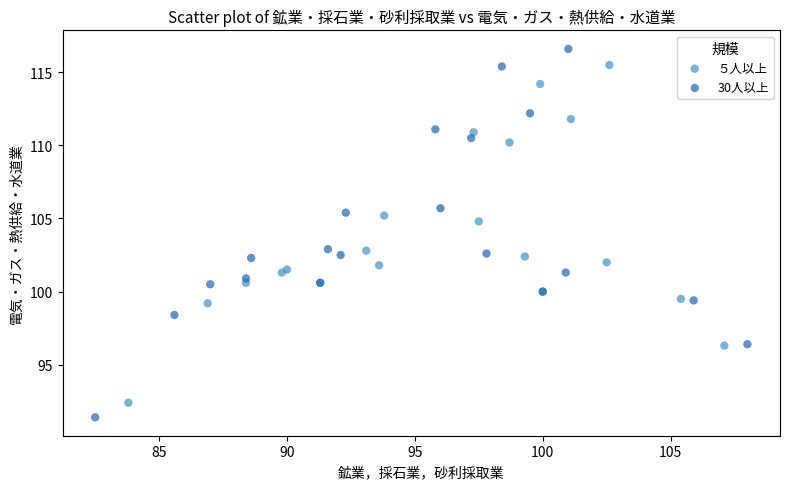

Which series contains the highest Y value?

30人以上